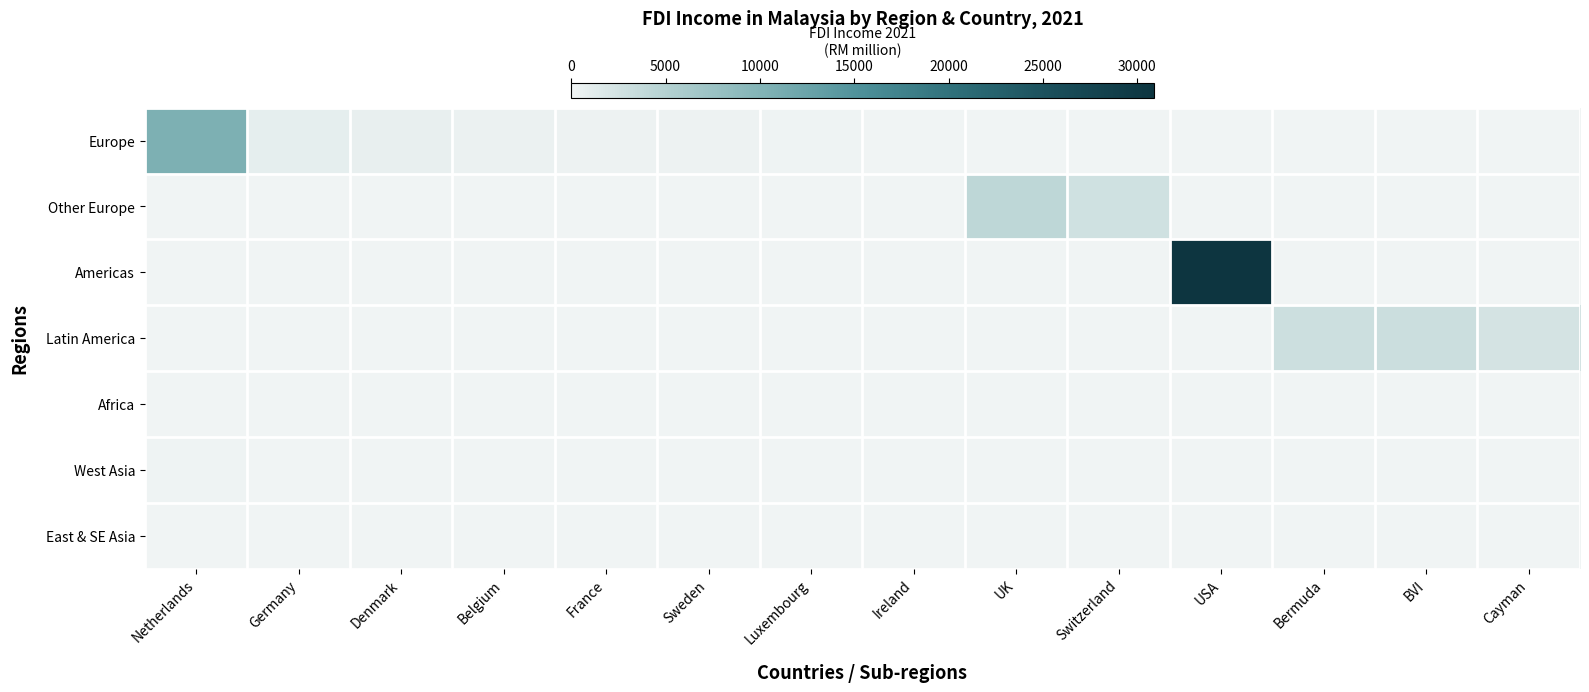

Between Belgium and BVI, which series saw the biggest shift?

Latin America